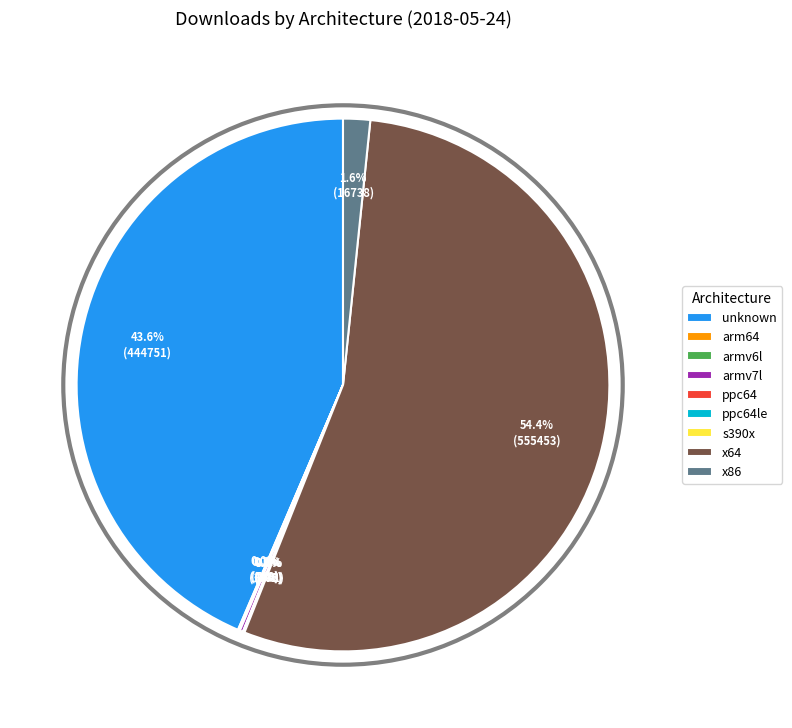

Which category has the biggest portion of the pie?

x64